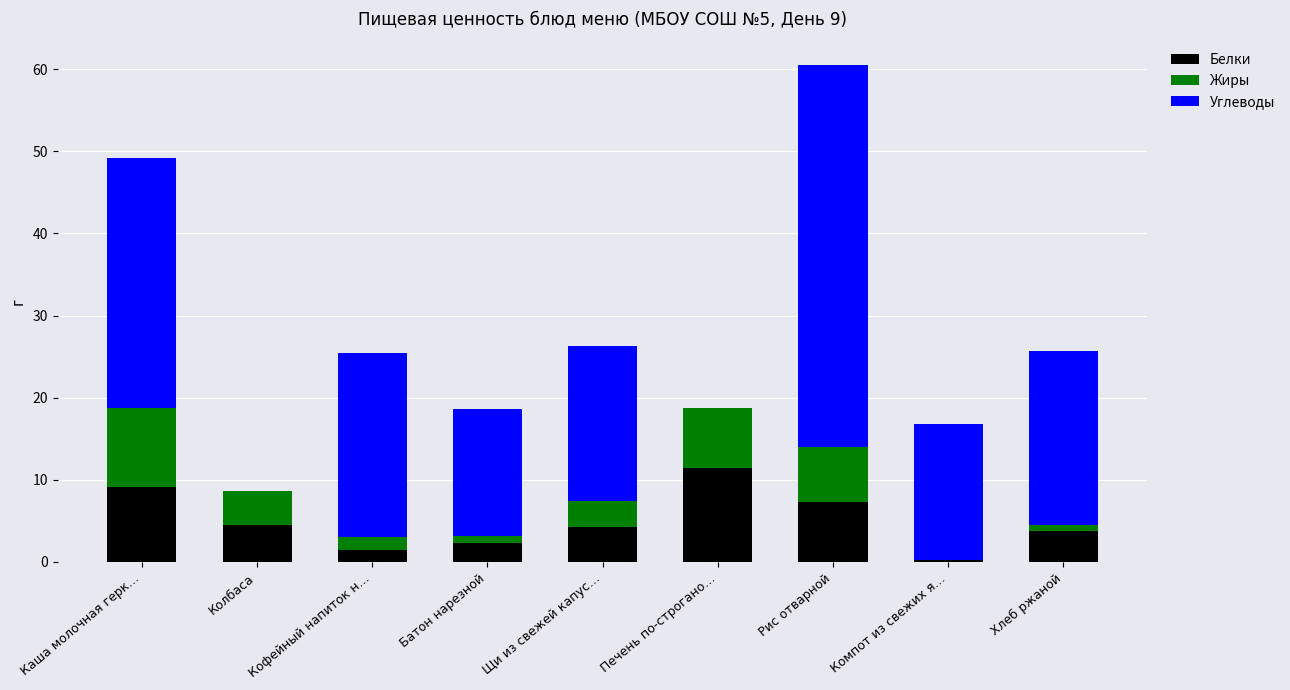

How many data points does each series have?

9